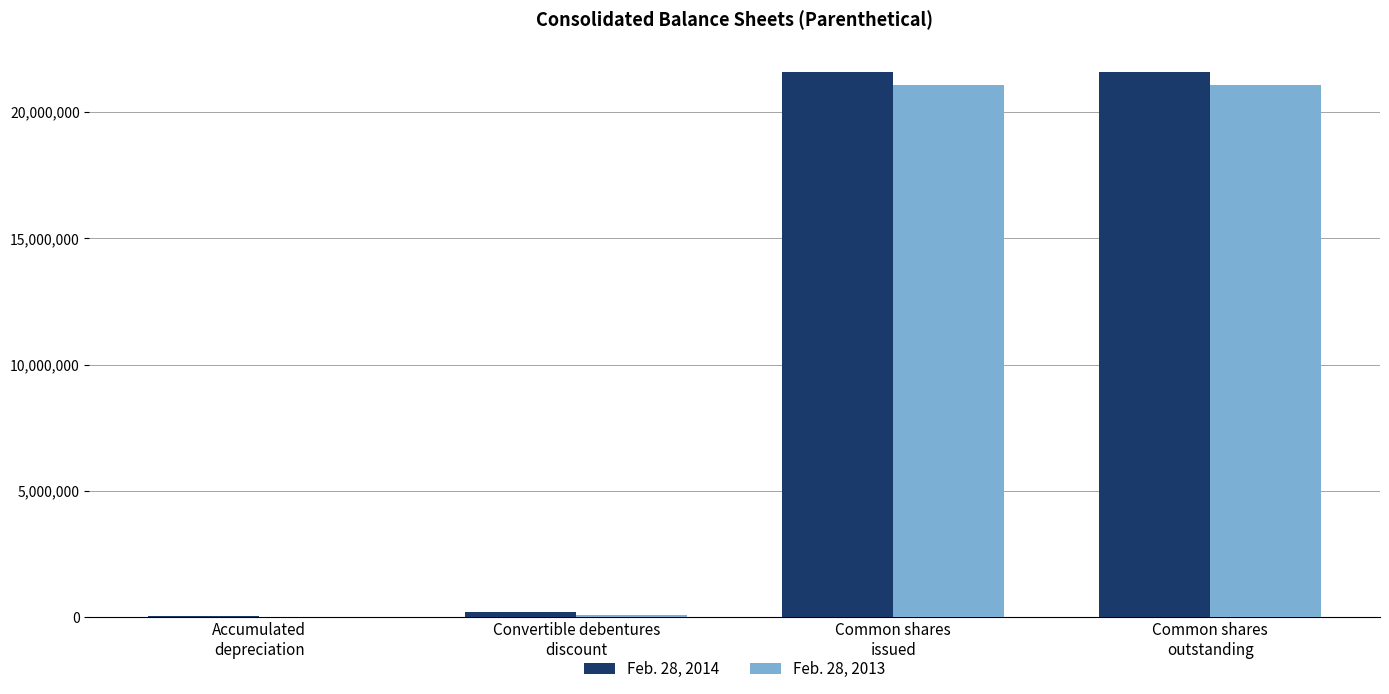

What is the greatest value displayed?

21573899